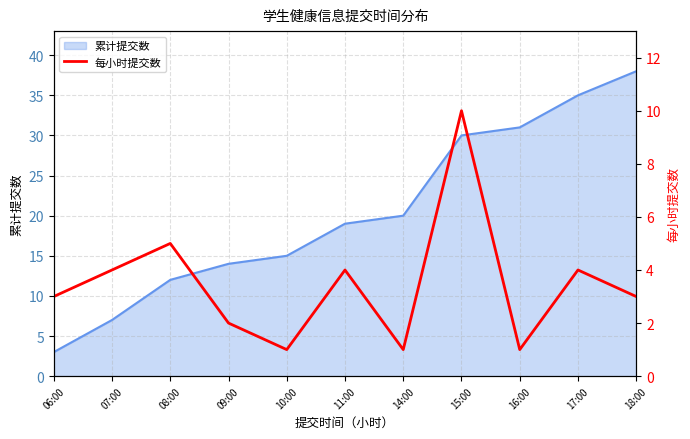

What position from the left is 06:00?

1